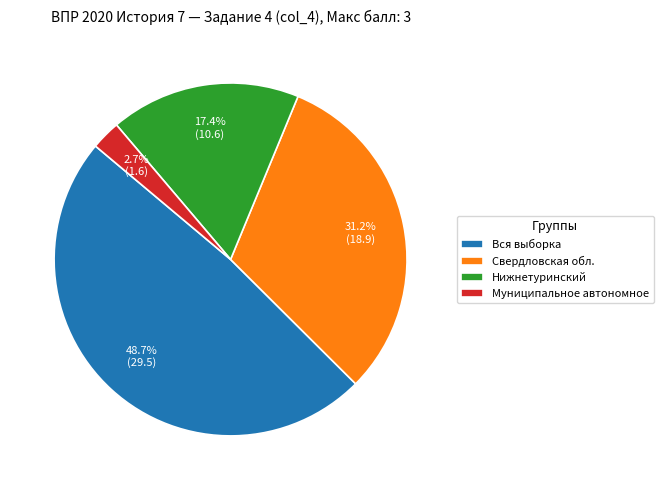

The Нижнетуринский slice represents 9% of the pie. True or false?

False